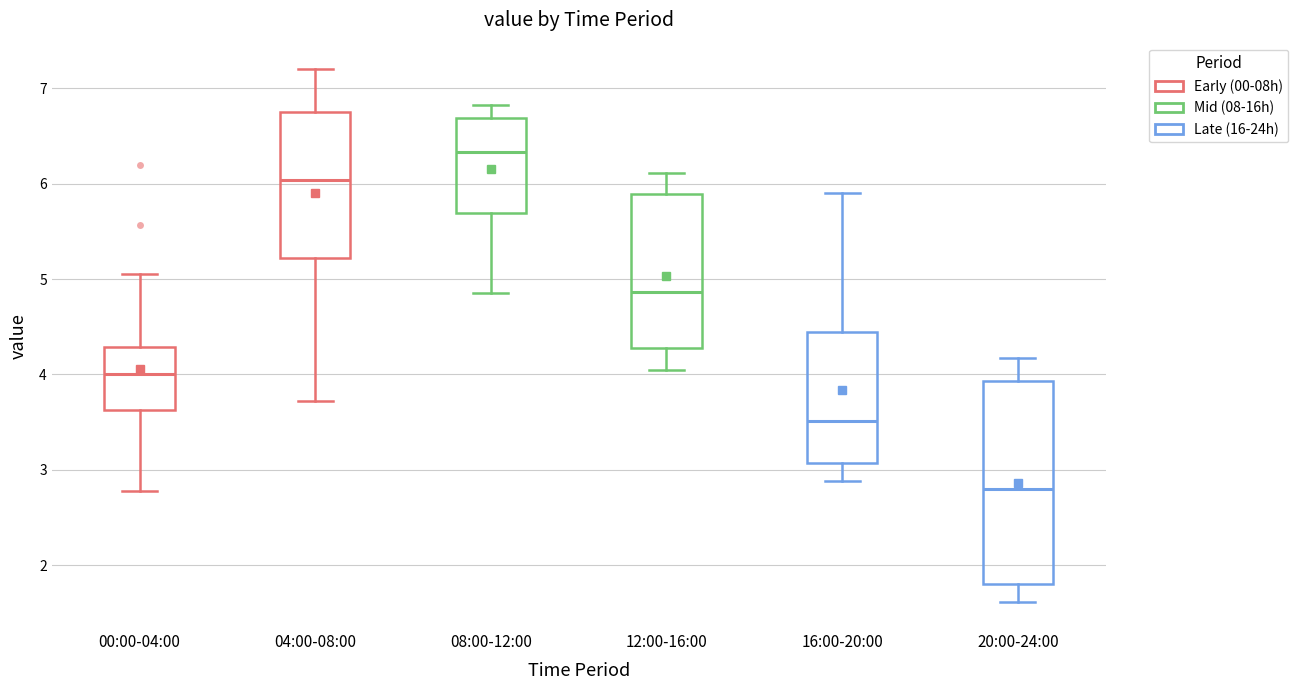

Comparing the boxes themselves (not the whiskers), which one is the tallest?

20:00-24:00